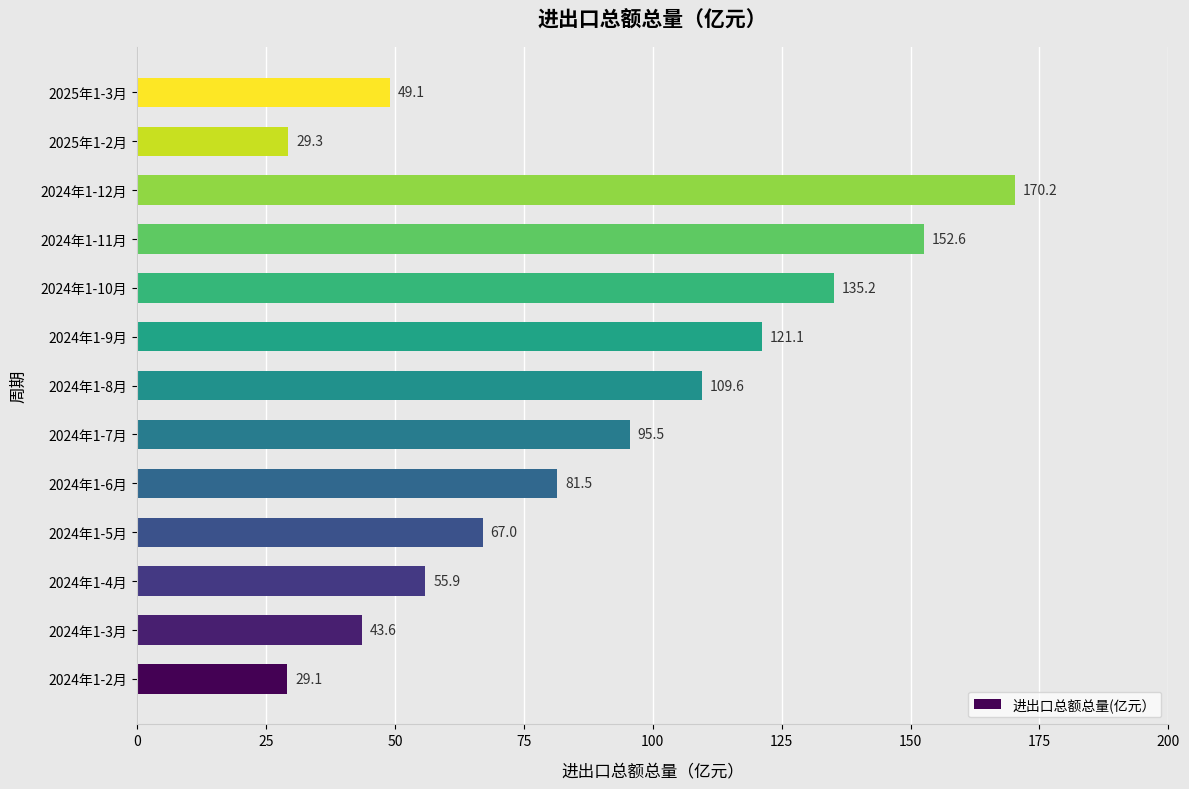

What is the difference between the second highest and minimum values?

123.5